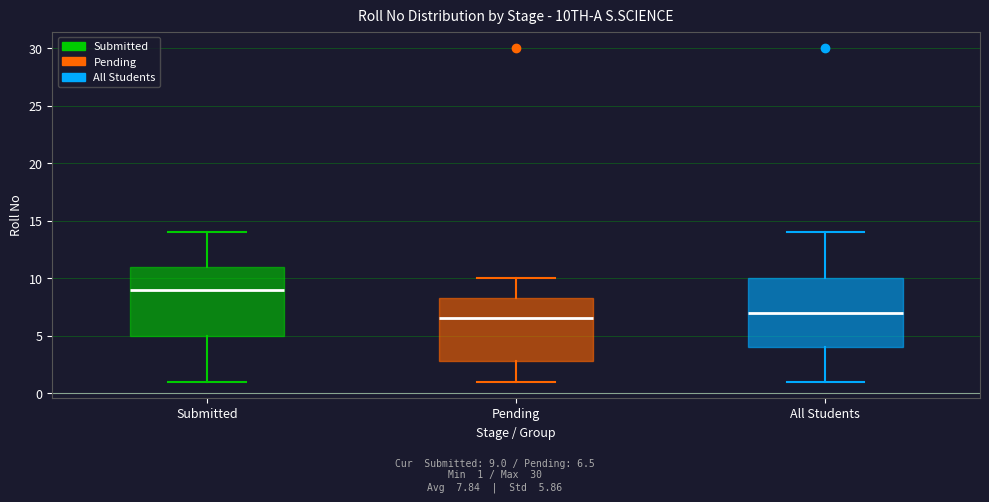

Which box has the highest median line?

Submitted